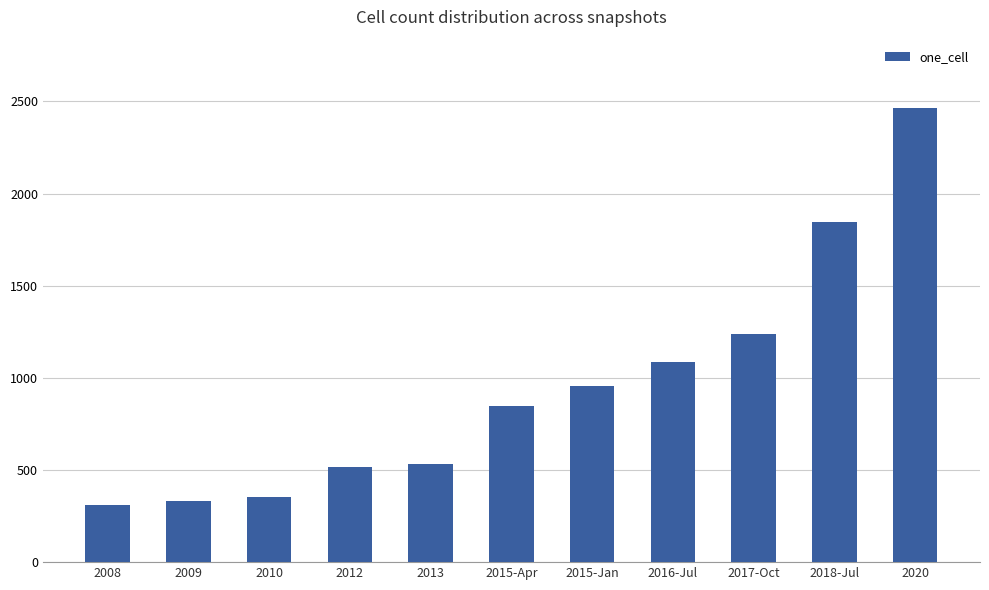

How many data points are less than 848?

5